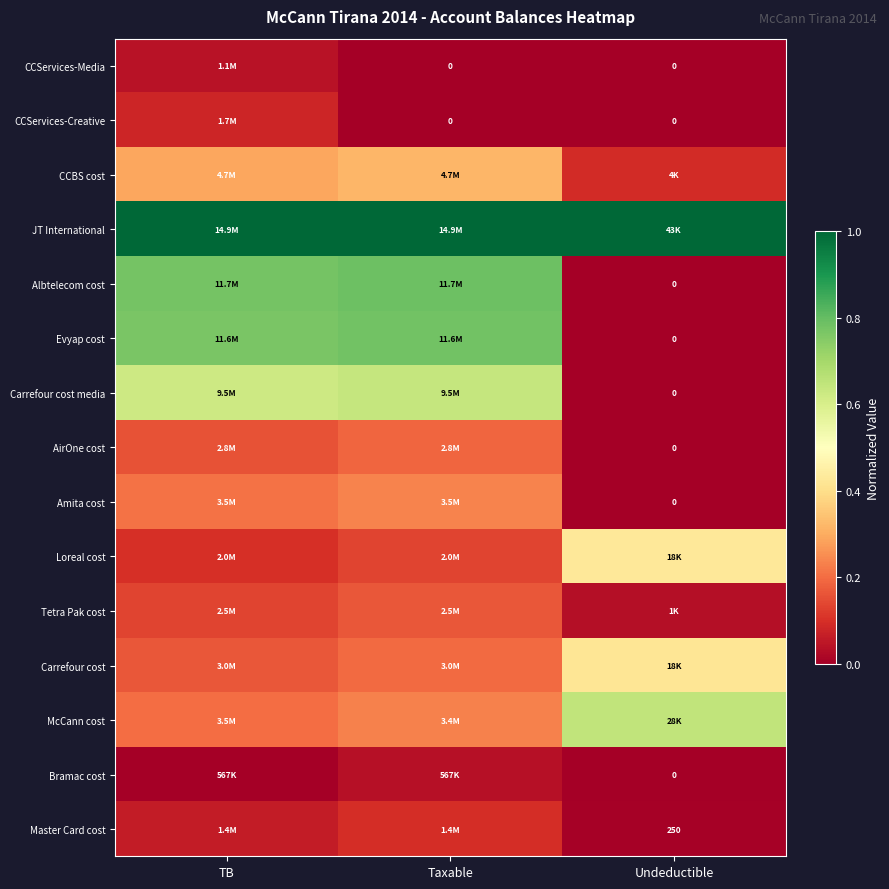

List the labels in order of Amita cost value, largest first.

Taxable, TB, Undeductible